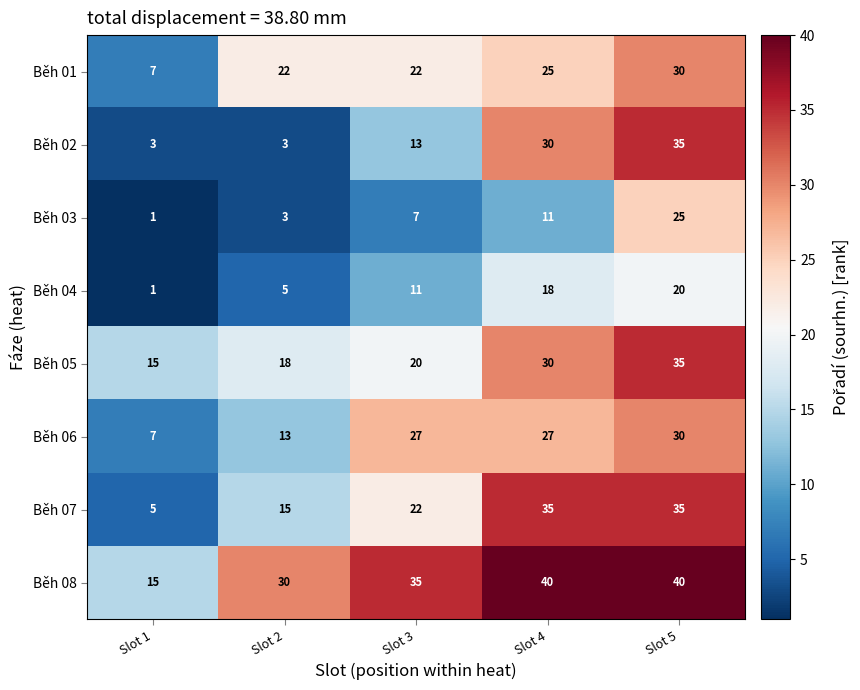

True or false: Běh 02 has a value of 47 at Slot 4.

False